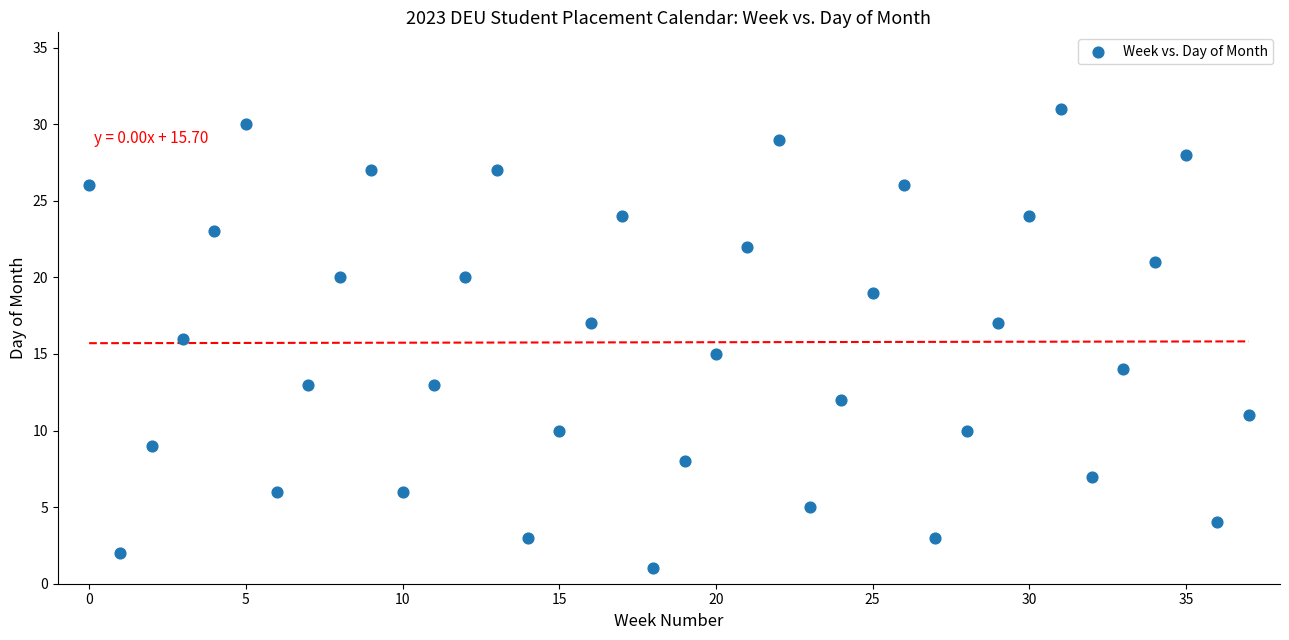

What is the range of Y values (max minus min)?

30